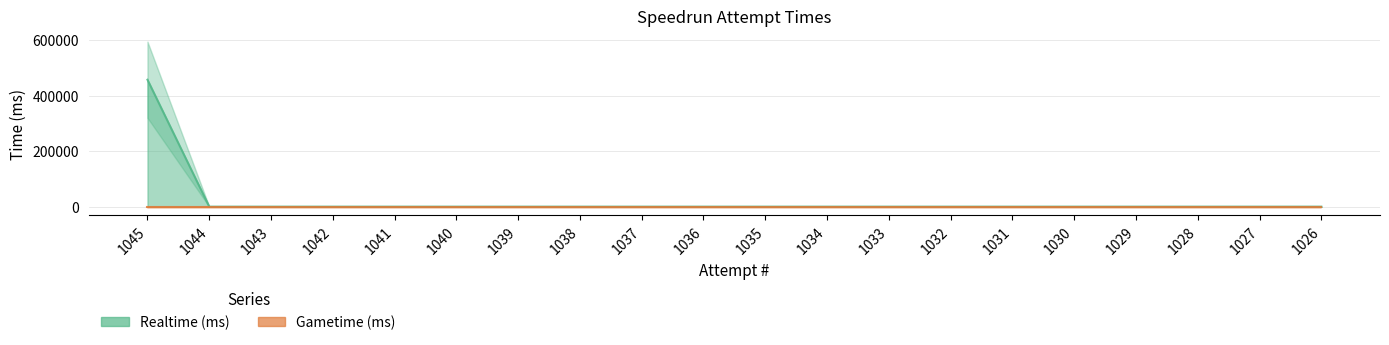

Reading right to left, list all the values displayed in this chart.

Realtime (ms): 1026=0	1027=0	1028=0	1029=0	1030=0	1031=0	1032=0	1033=0	1034=0	1035=0	1036=0	1037=0	1038=0	1039=0	1040=0	1041=0	1042=0	1043=0	1044=0	1045=457407
Gametime (ms): 1026=0	1027=0	1028=0	1029=0	1030=0	1031=0	1032=0	1033=0	1034=0	1035=0	1036=0	1037=0	1038=0	1039=0	1040=0	1041=0	1042=0	1043=0	1044=0	1045=0